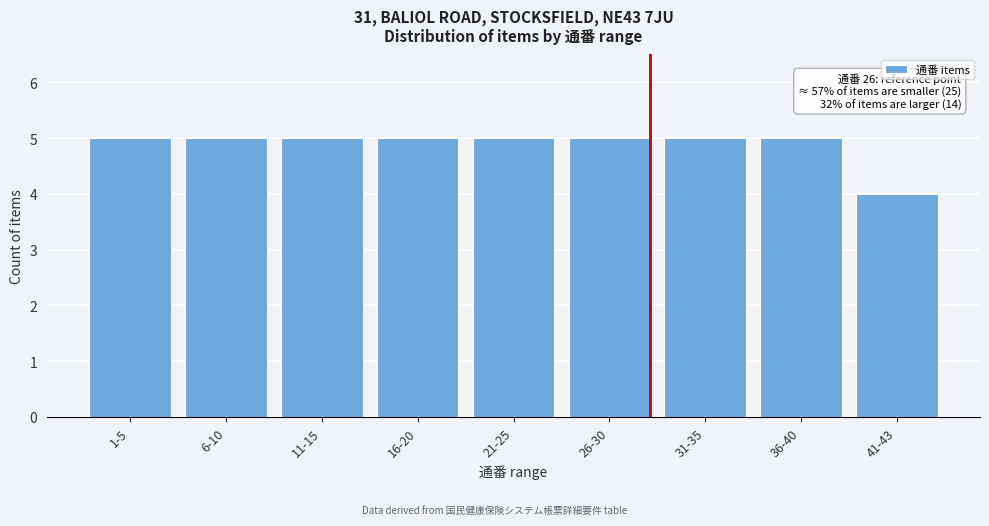

Reading left to right, what are all the values shown in this chart?

5	5	5	5	5	5	5	5	4